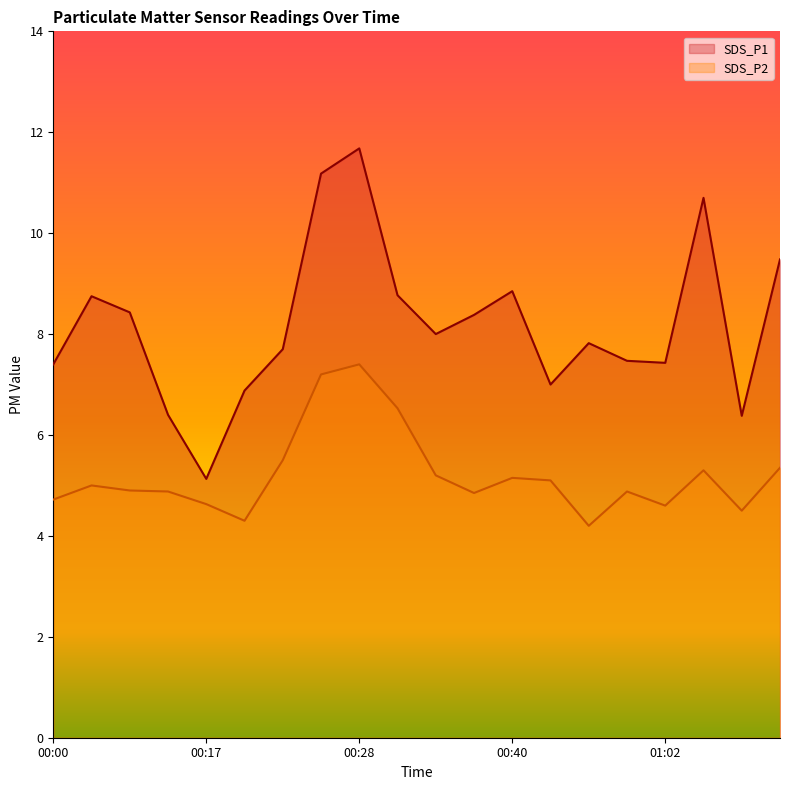

What is the label of the 12th point from the left?

00:38